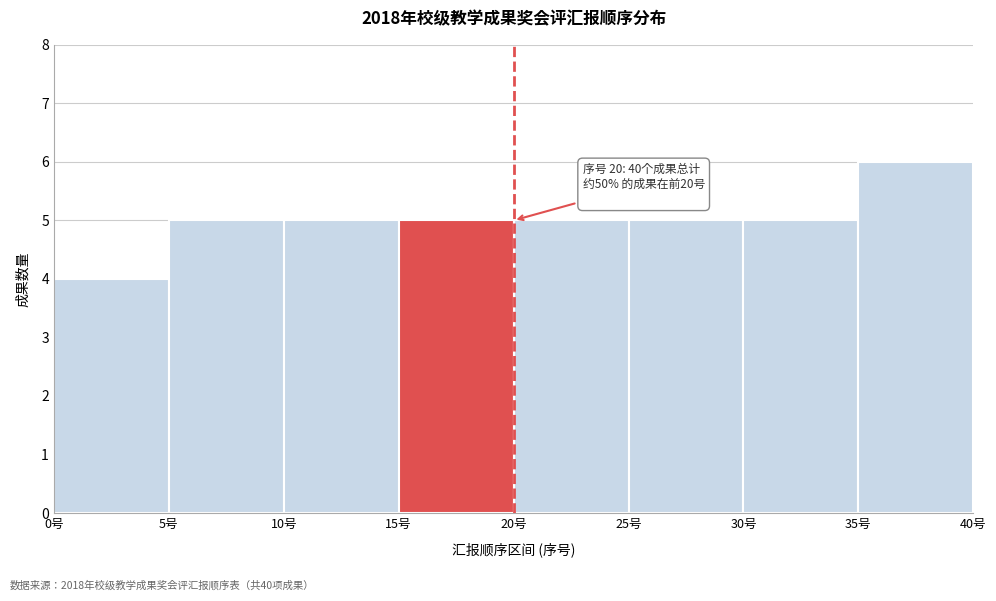

Which range on the x-axis has the tallest bar?

35 to 40